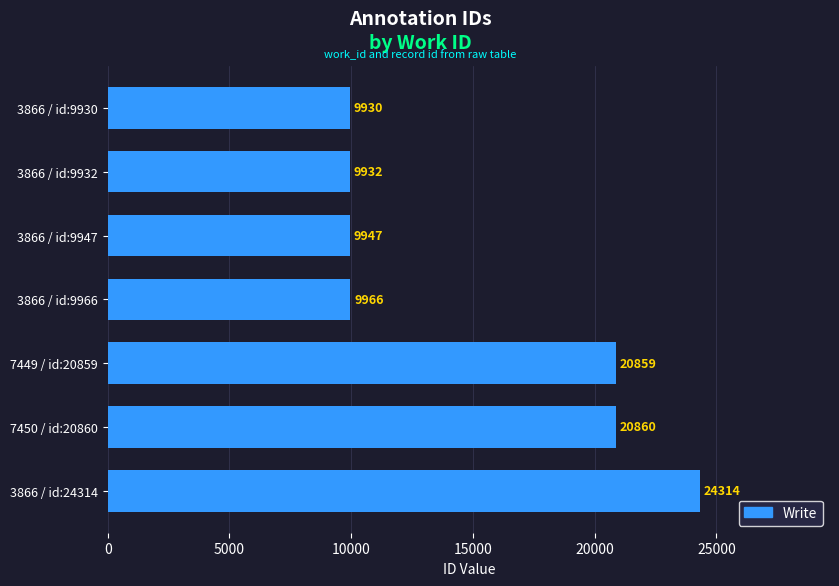

Rank the categories by value from lowest to highest.

3866 / id:9930, 3866 / id:9932, 3866 / id:9947, 3866 / id:9966, 7449 / id:20859, 7450 / id:20860, 3866 / id:24314